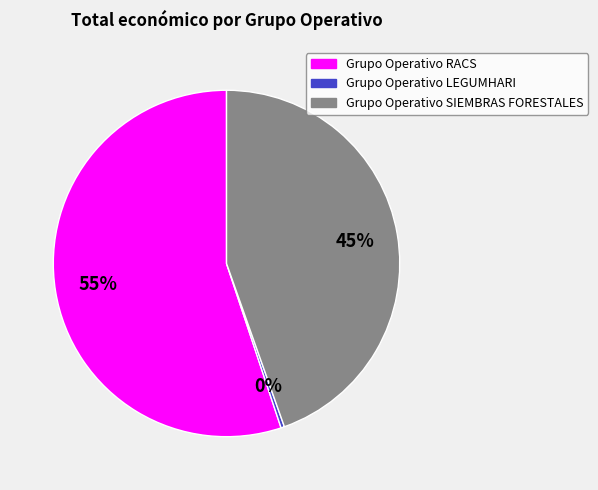

Which slice is the largest?

Grupo Operativo RACS